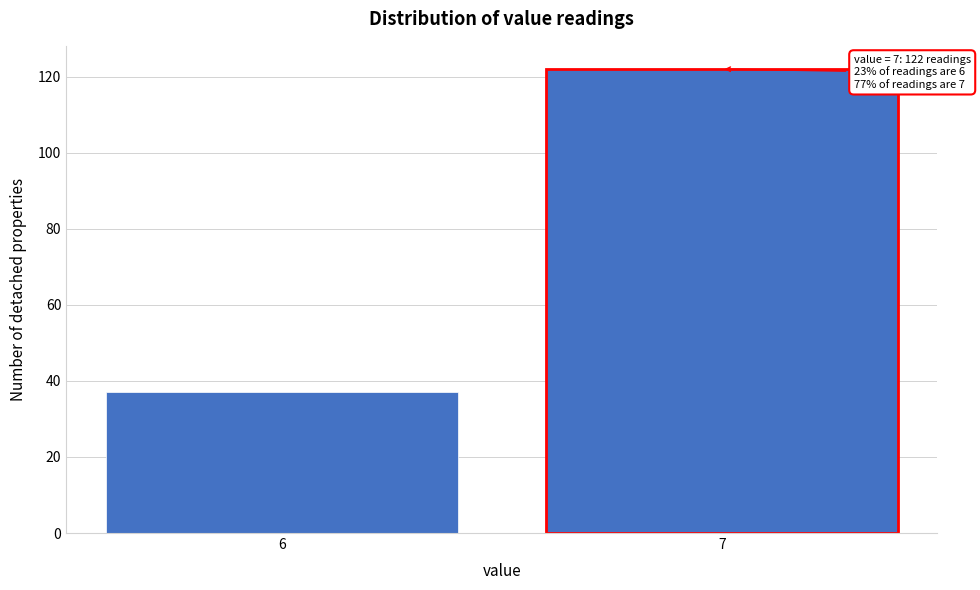

Reading right to left, what are all the values shown in this chart?

7=122	6=37